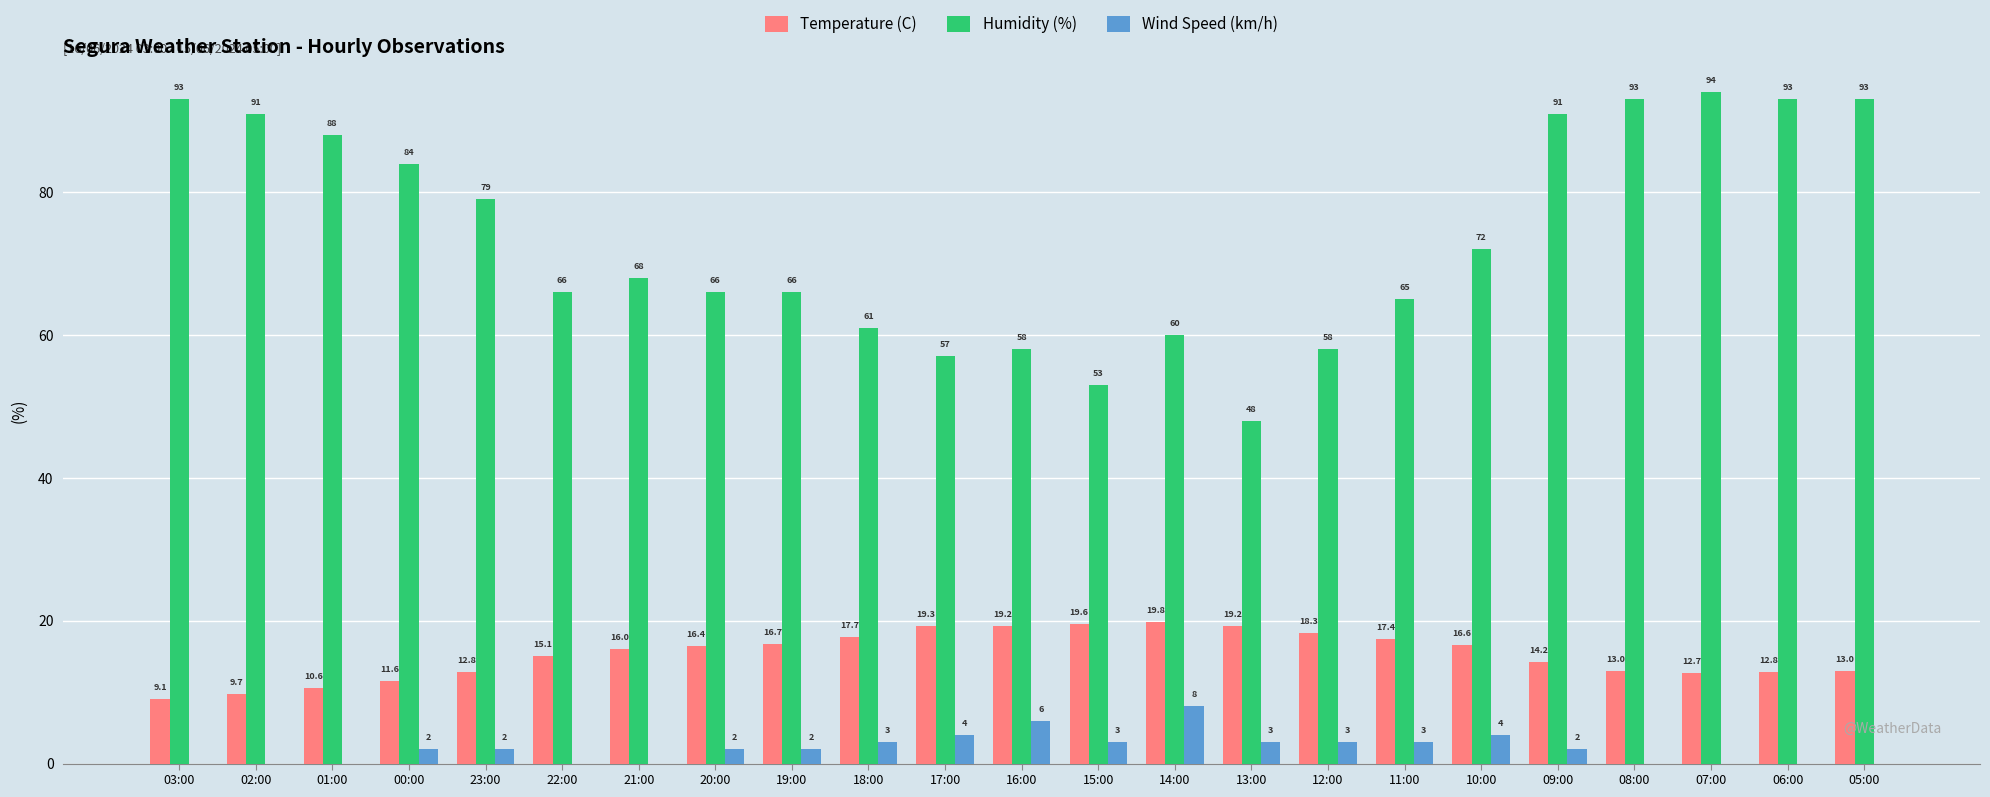

The Temperature (C) series shows 19.2 at 13:00. True or false?

True